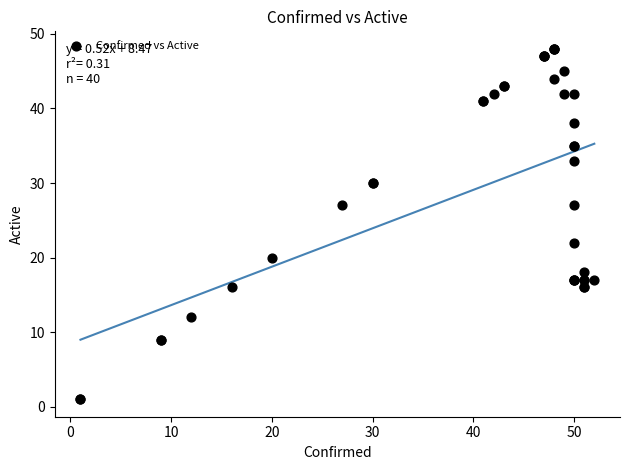

What Y value in the scatter plot is closest to 24?

22